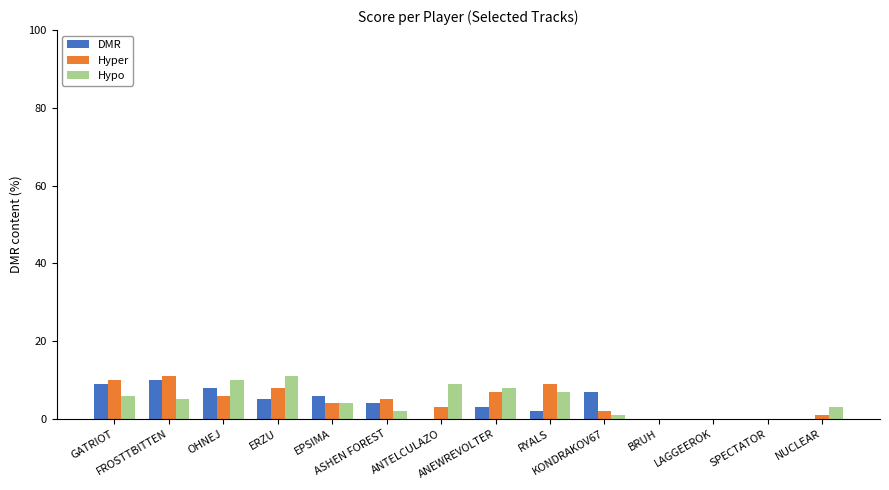

What is the sum of all DMR values?

54